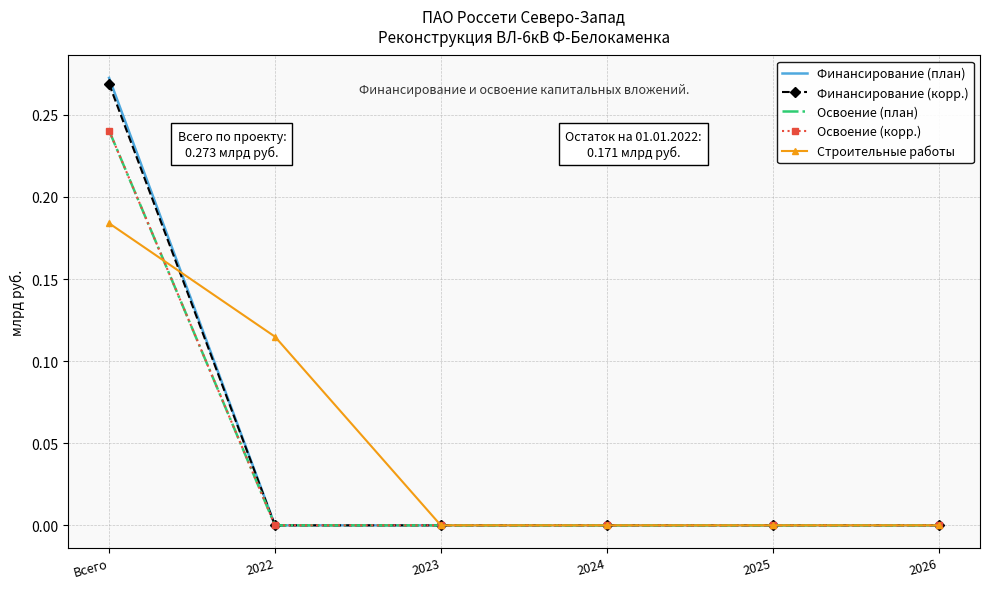

Between 2024 and 2022, which is larger?

2024